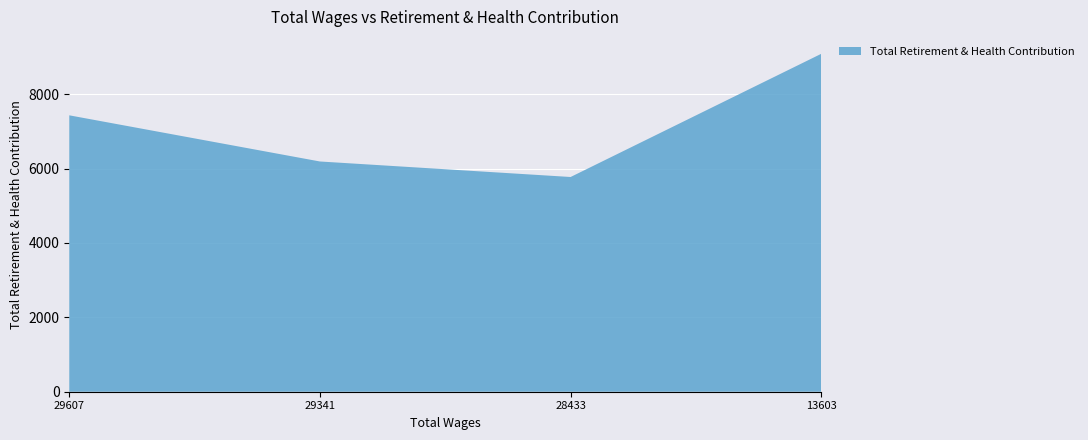

Reading right to left, transcribe all the data shown in this chart.

9084	5772	6189	7430